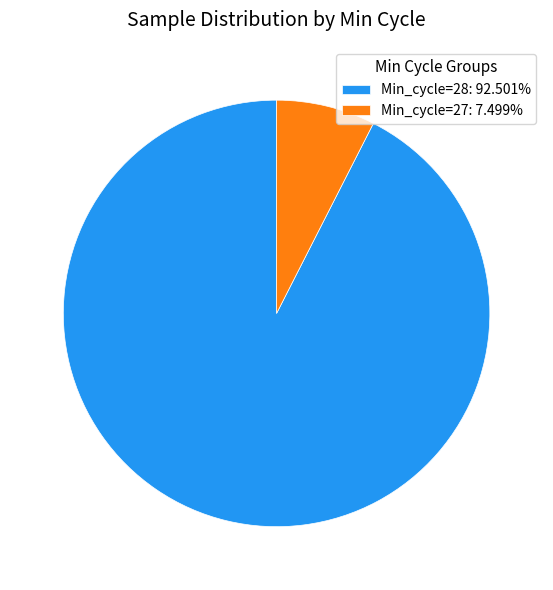

Is there a majority slice in this chart?

Yes